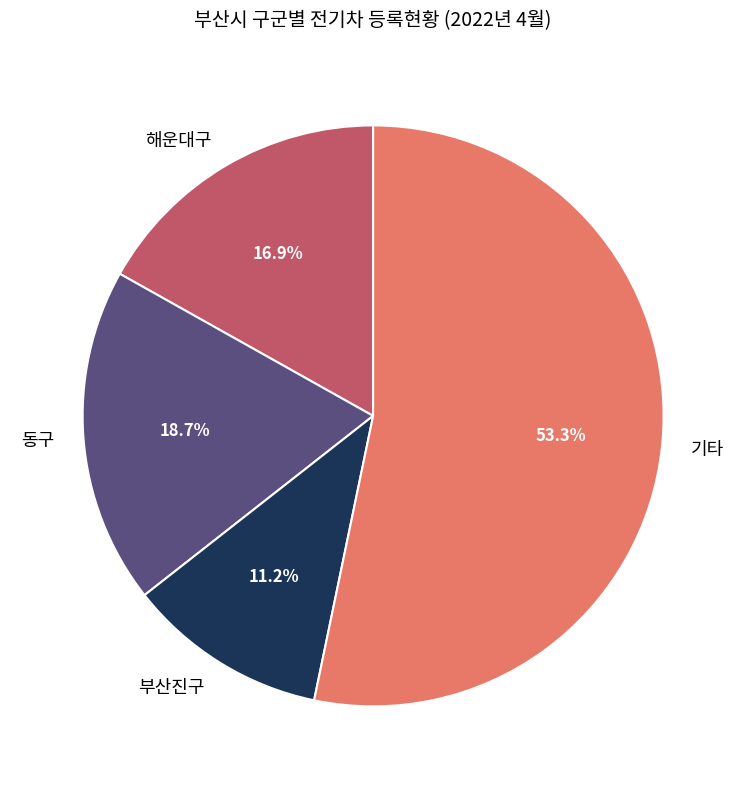

Do 기타 and 부산진구 together represent more than half of the pie?

Yes